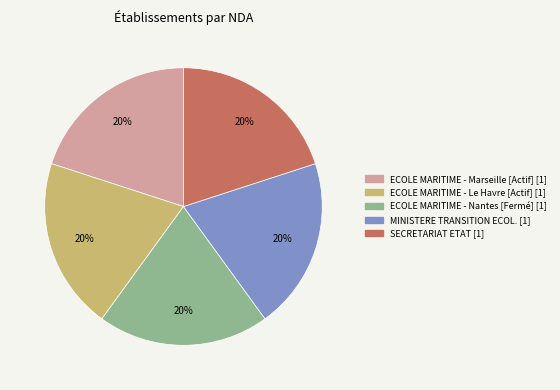

To the nearest percent, what is the average slice percentage?

20%